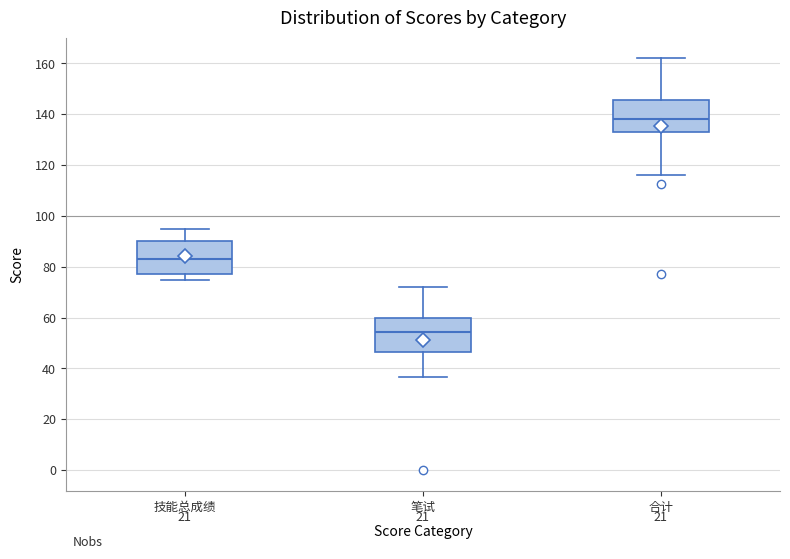

Reading left to right, transcribe this box plot: for each box, give where its median line is, the range the box spans, and where its two whiskers end, as read against the y-axis. The values are not printed on the chart, so give them approximately, as read against the axis.

技能总成绩: median 82, box 78 to 90, whiskers 76 to 96
笔试: median 54, box 46 to 60, whiskers 36 to 72
合计: median 138, box 134 to 146, whiskers 116 to 162